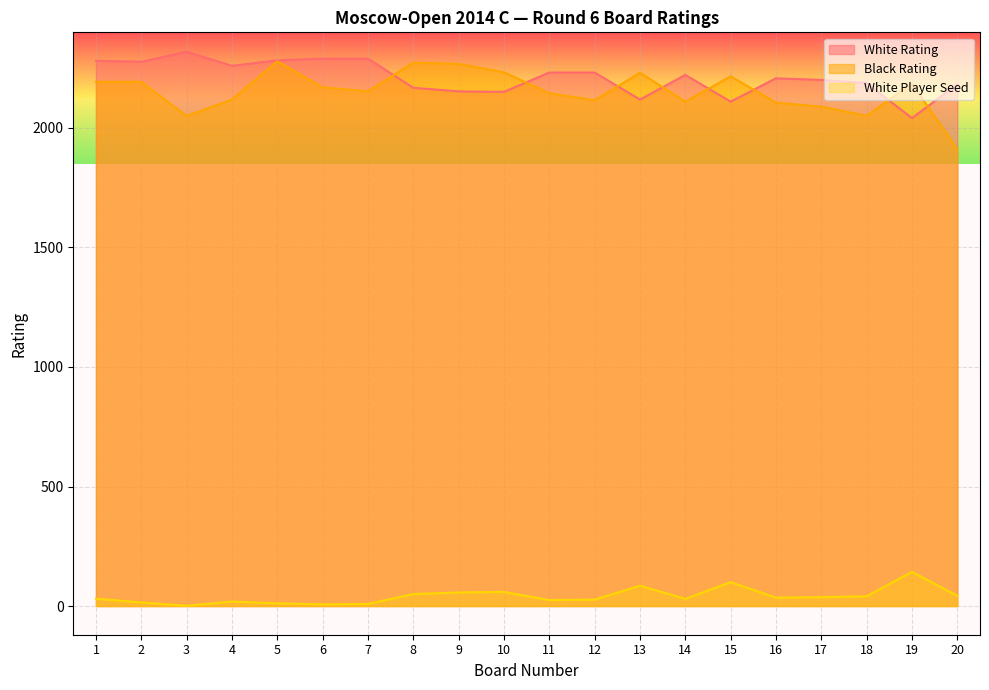

Which series has the largest total across all categories?

White Rating